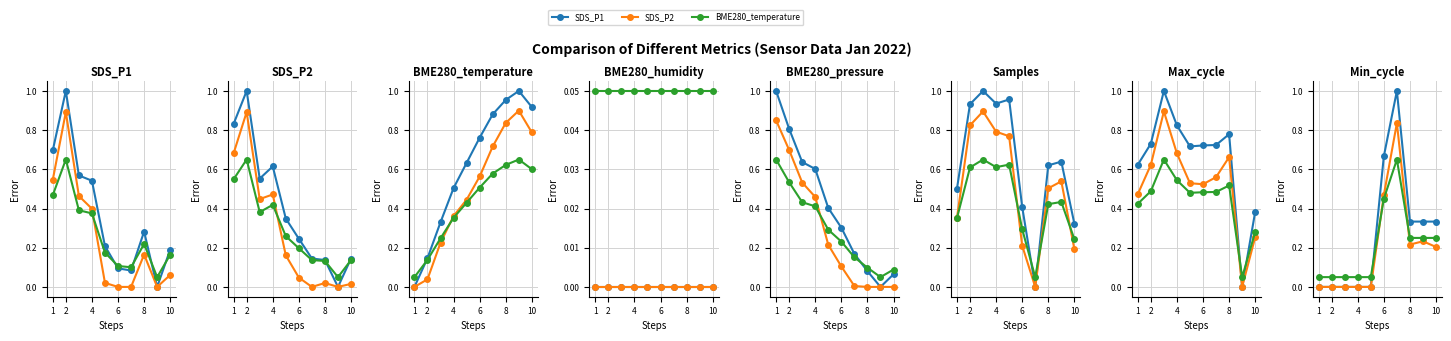

Rank the series at 4 from highest to lowest value.

BME280_temperature, SDS_P1, SDS_P2